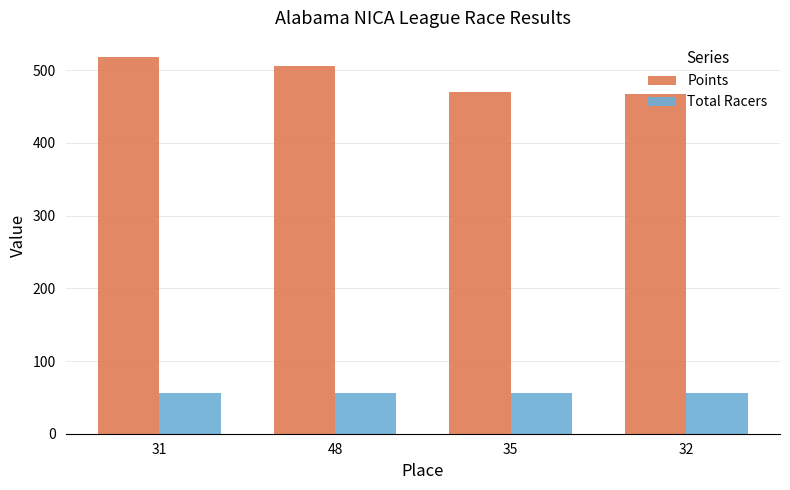

Is the value of Total Racers at 31 greater than the value of Points at 35?

No